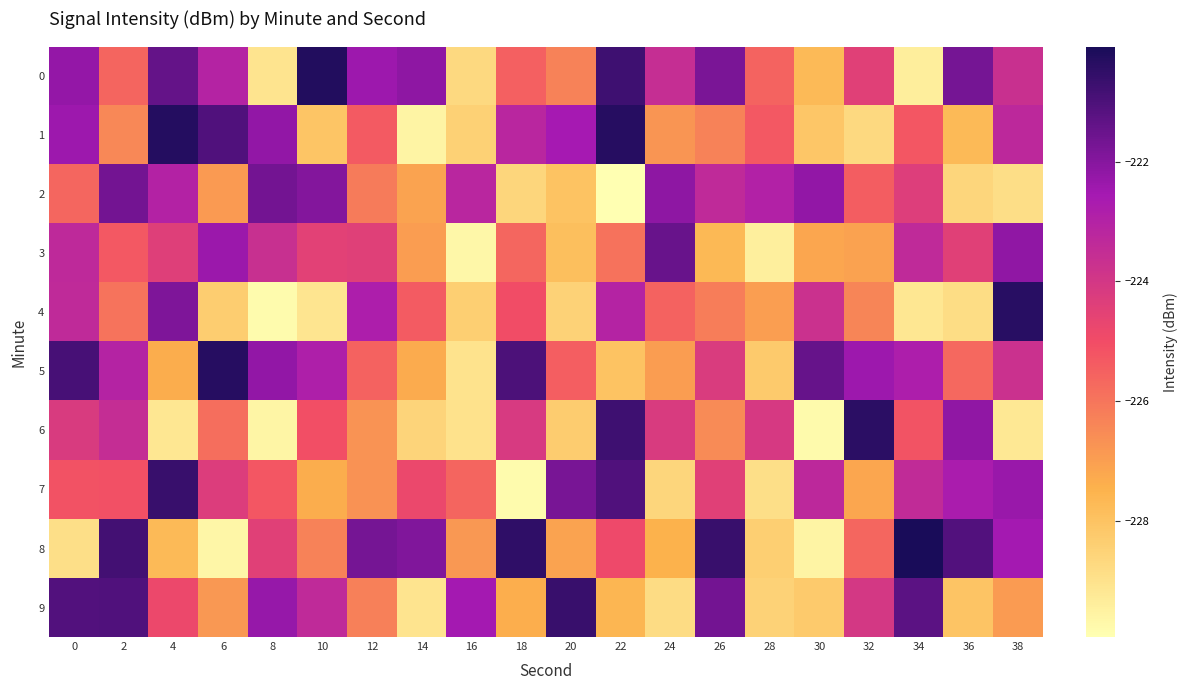

What is the total value across all series at 34?

-2244.2